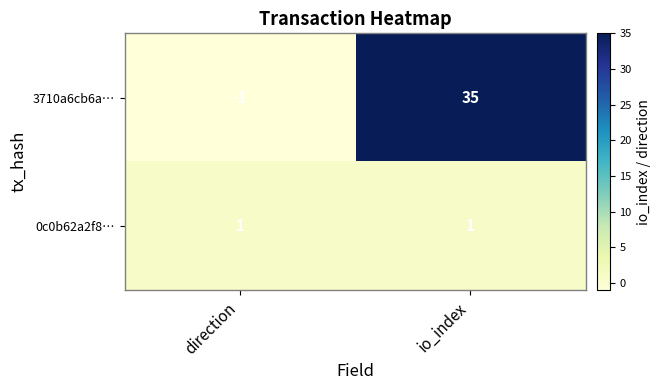

Reading right to left, what are all the values shown in this chart?

3710a6cb6a…: io_index=35	direction=-1
0c0b62a2f8…: io_index=1	direction=1